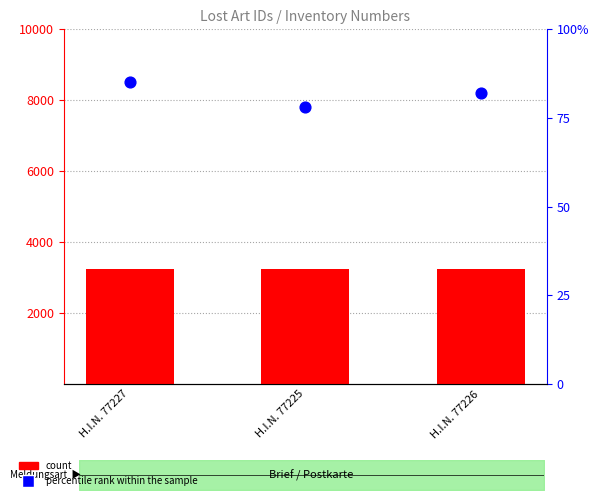

At which category is the sum across all series the highest?

H.I.N. 77227